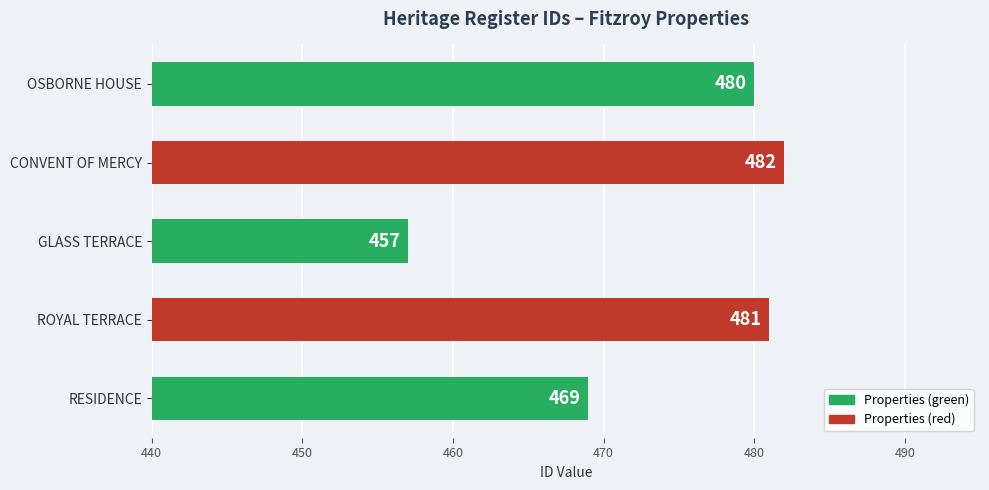

How many data points does each series have?

5